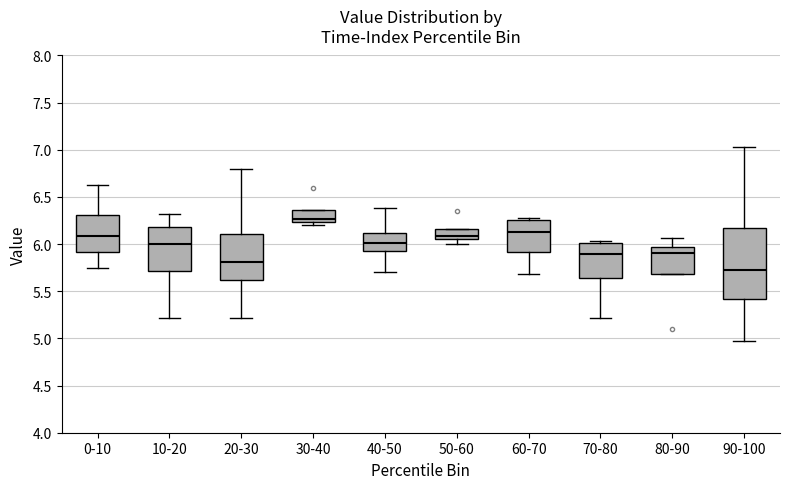

Where does the median line of the box for 60-70 sit on the y-axis? The values are not printed on the chart, so give them approximately, as read against the axis.

6.15